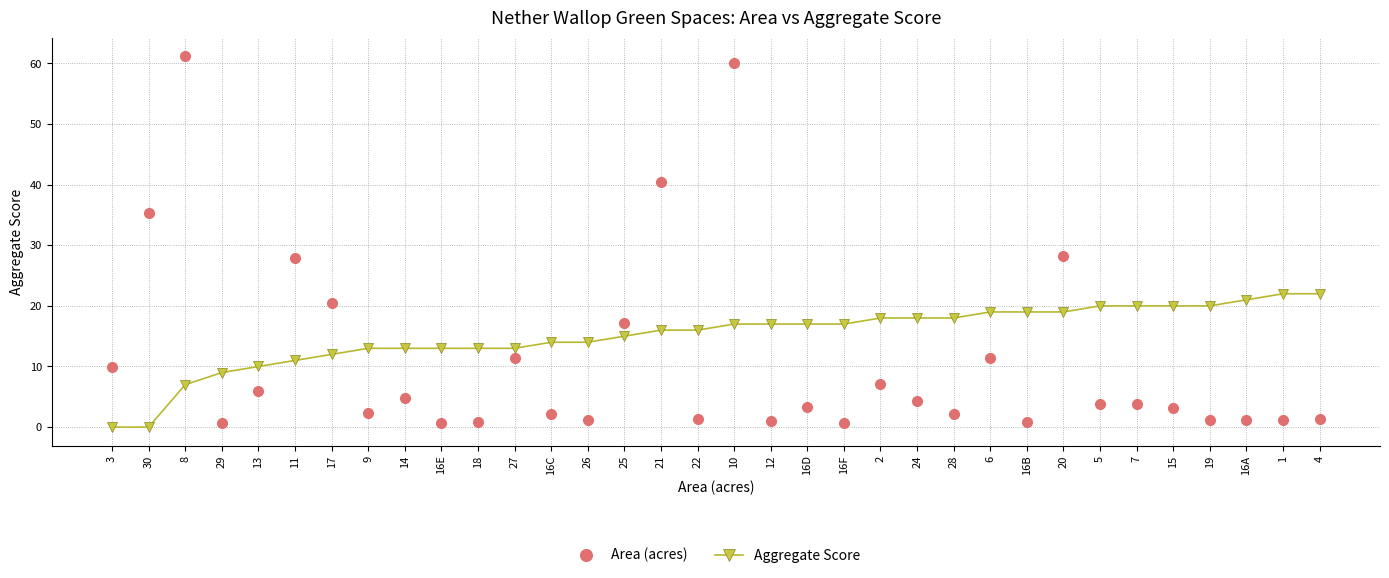

Which series changed the most between 25 and 19?

Area (acres)